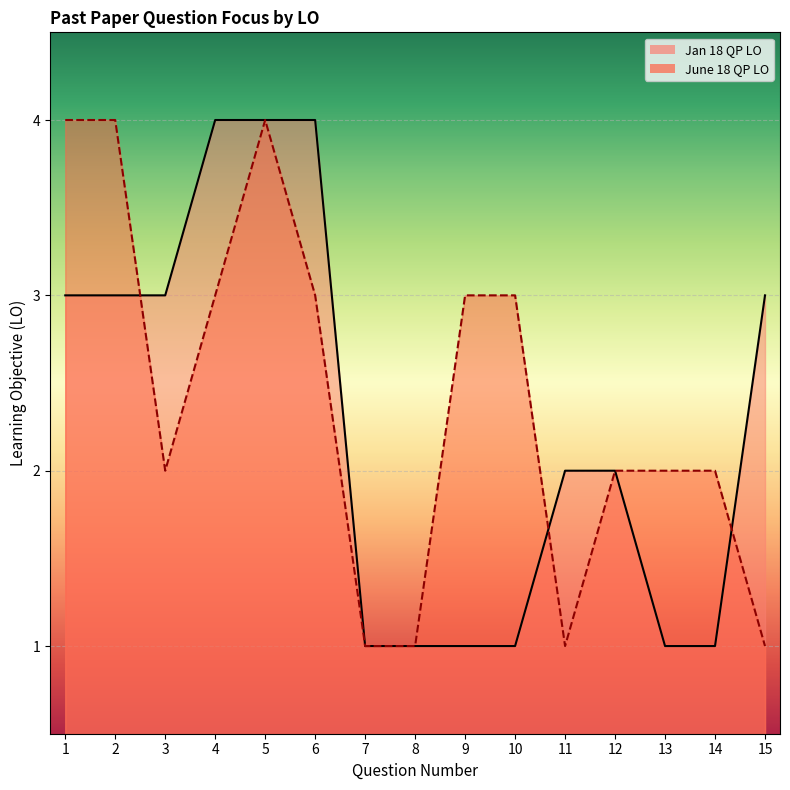

In June 18 QP LO, how many points are higher than both neighbors (excluding endpoints)?

1